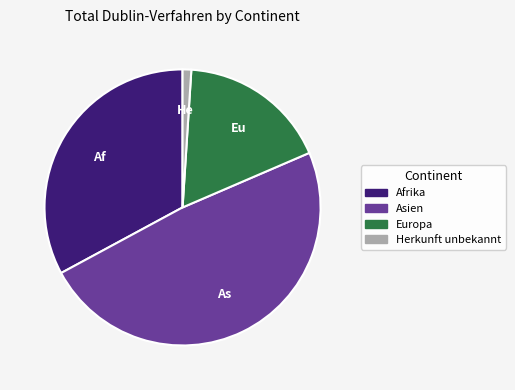

Is there a majority slice in this chart?

No